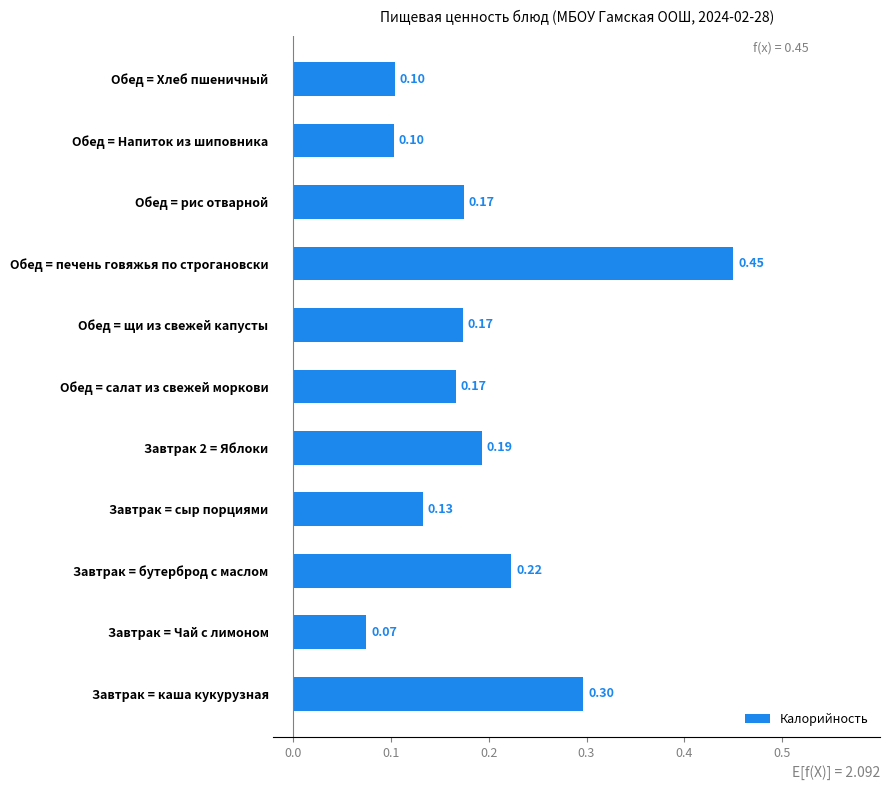

Which label corresponds to the largest value in the chart?

Обед = печень говяжья по строгановски